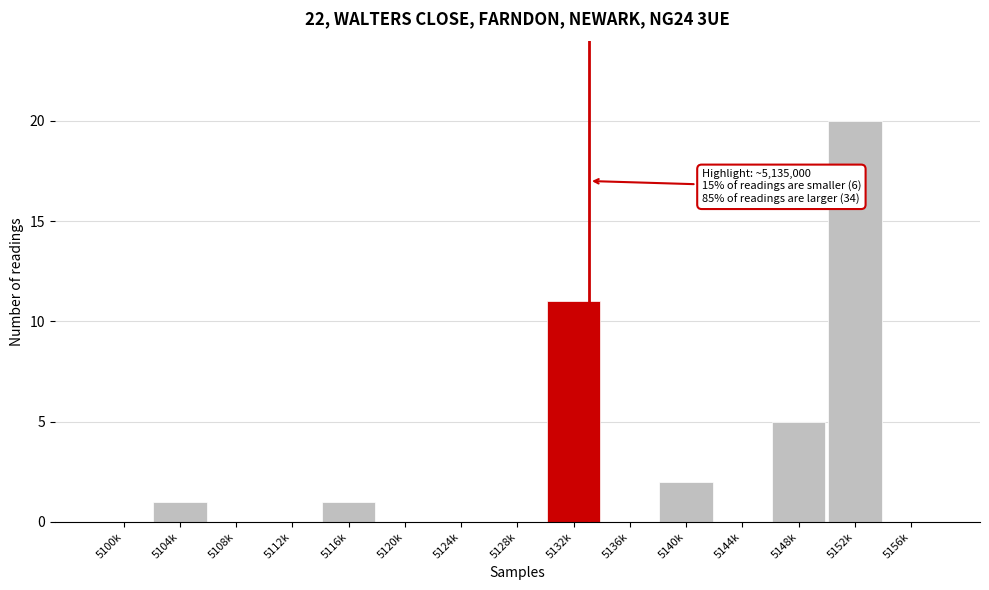

Reading left to right, transcribe all the data shown in this chart.

5100k=0	5104k=1	5108k=0	5112k=0	5116k=1	5120k=0	5124k=0	5128k=0	5132k=11	5136k=0	5140k=2	5144k=0	5148k=5	5152k=20	5156k=0